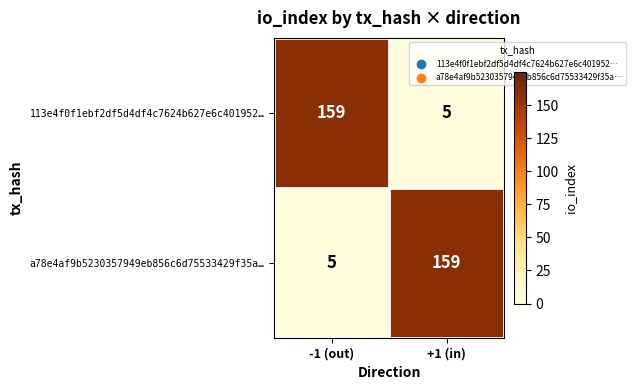

Reading right to left, transcribe all the data shown in this chart.

113e4f0f1ebf2df5d4df4c7624b627e6c401952…: +1 (in)=5	-1 (out)=159
a78e4af9b5230357949eb856c6d75533429f35a…: +1 (in)=159	-1 (out)=5